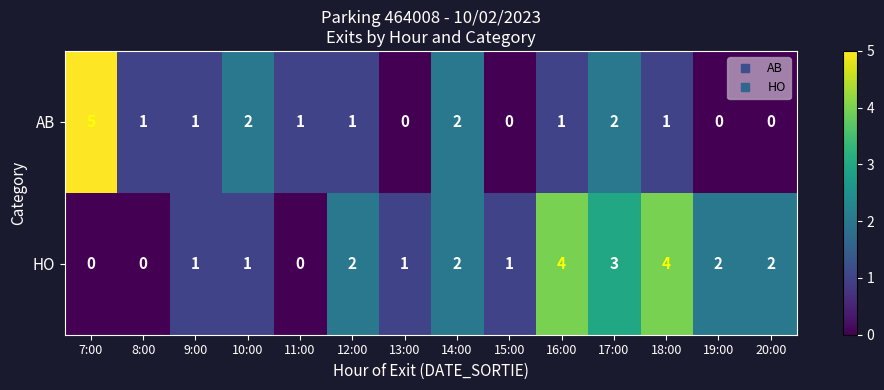

Reading right to left, what are all the values shown in this chart?

AB: 0	0	1	2	1	0	2	0	1	1	2	1	1	5
HO: 2	2	4	3	4	1	2	1	2	0	1	1	0	0